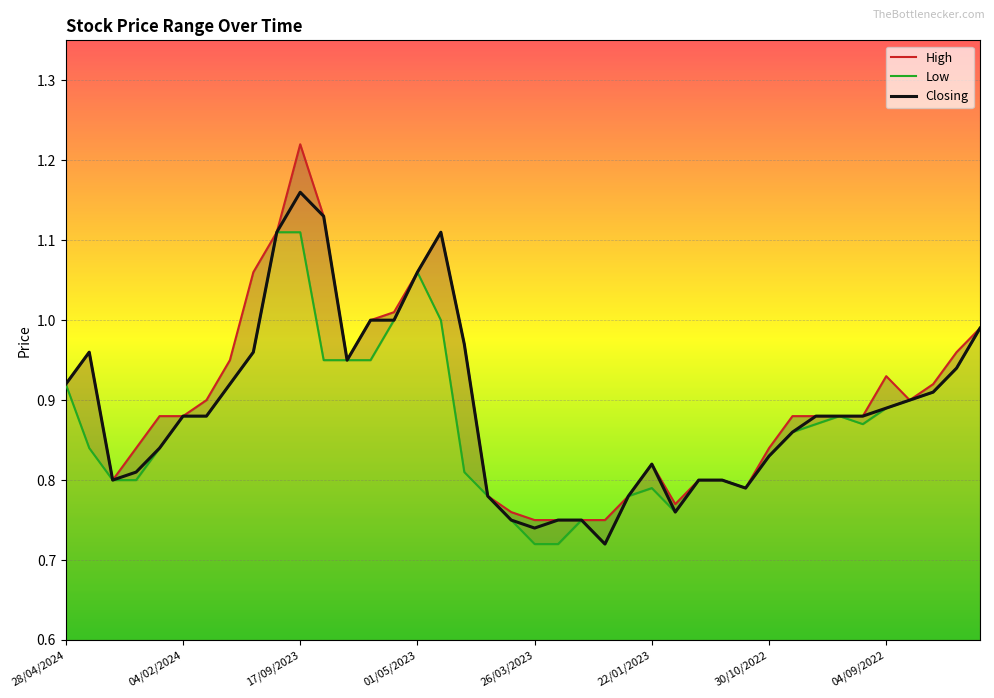

What are all the series names shown in the legend?

High, Low, Closing